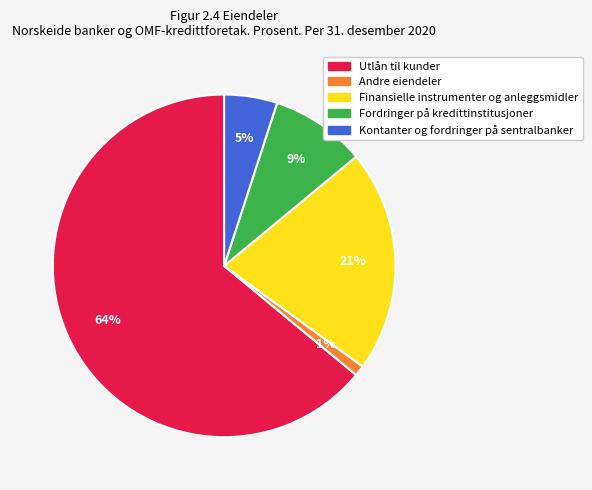

Is the sum of Kontanter og fordringer på sentralbanker and Utlån til kunder greater than half?

Yes